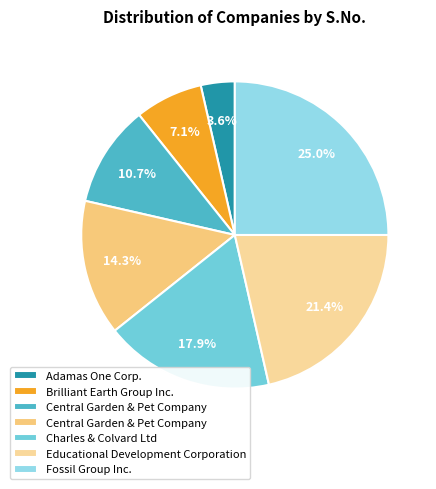

Count the number of slices in the pie.

7